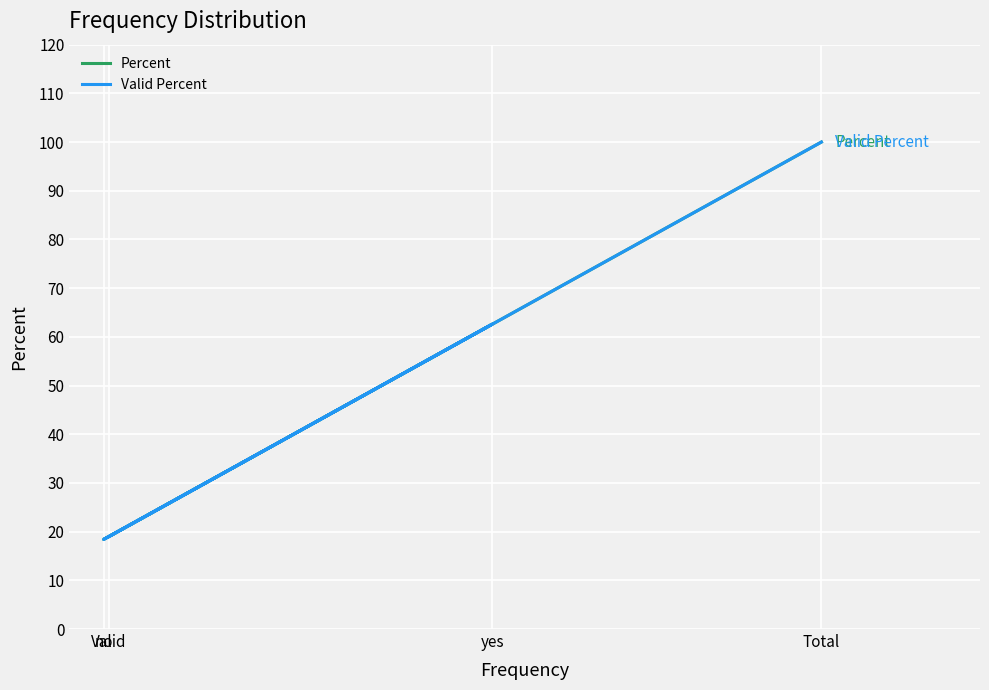

Reading left to right, extract all data points from this chart.

Percent: 19.0	62.6	18.4	100.0
Valid Percent: 19.0	62.6	18.4	100.0